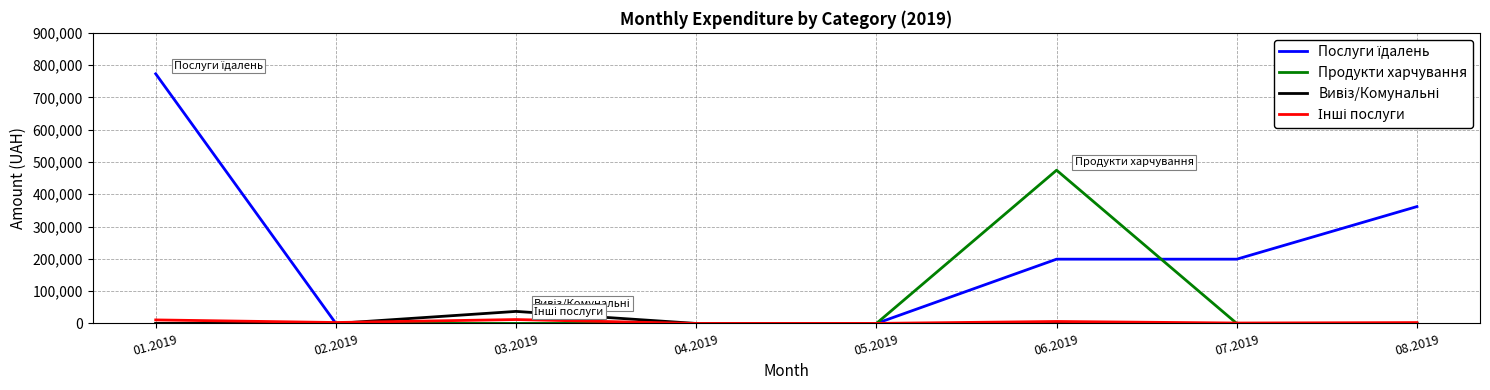

What is the highest value of the Продукти харчування series?

474637.7